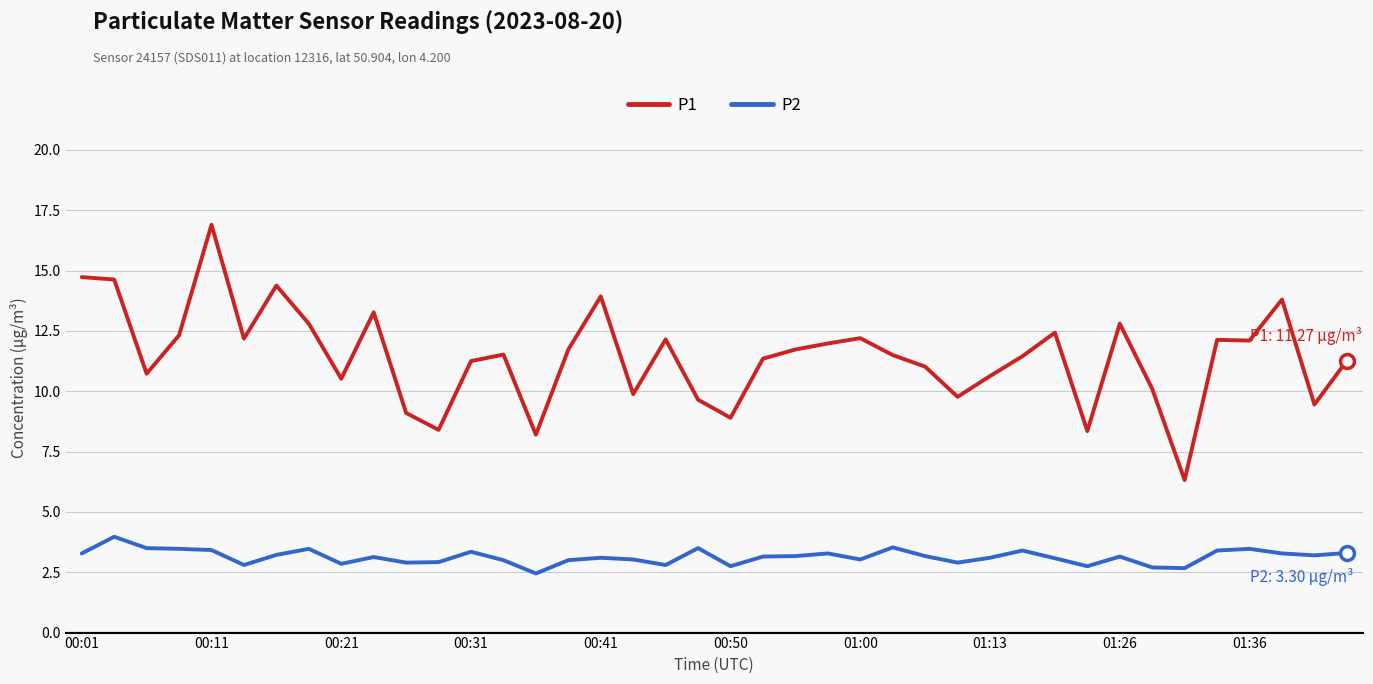

Rank the series by their average value, from lowest to highest.

P2, P1